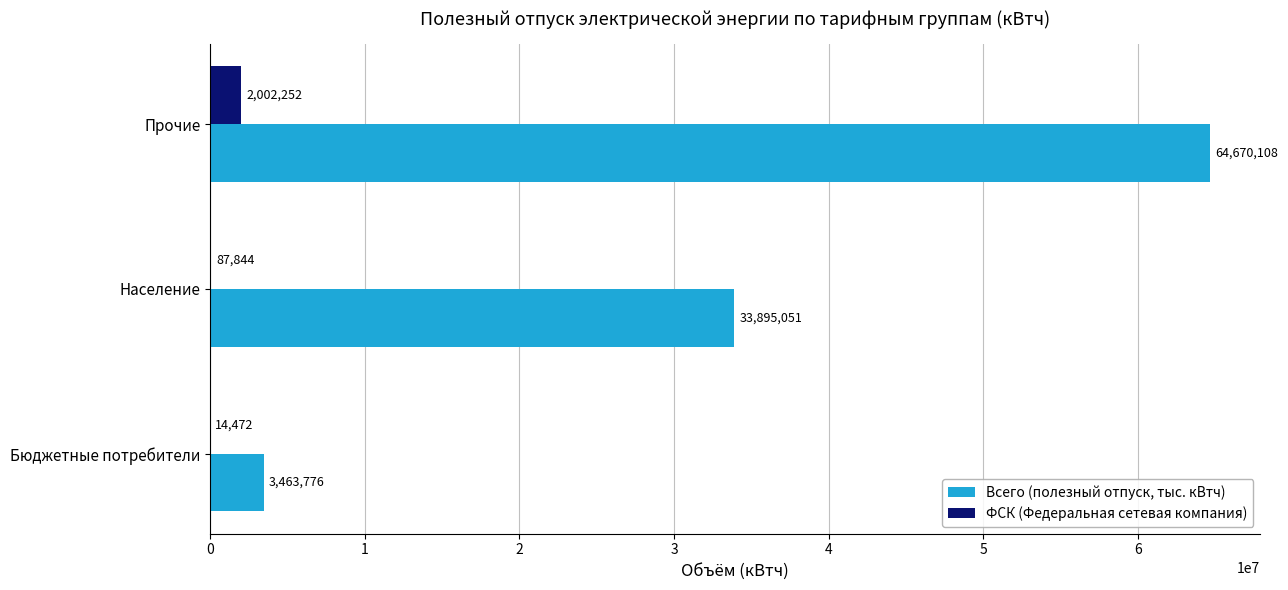

What is the sum of all Всего (полезный отпуск, тыс. кВтч) values?

102028935